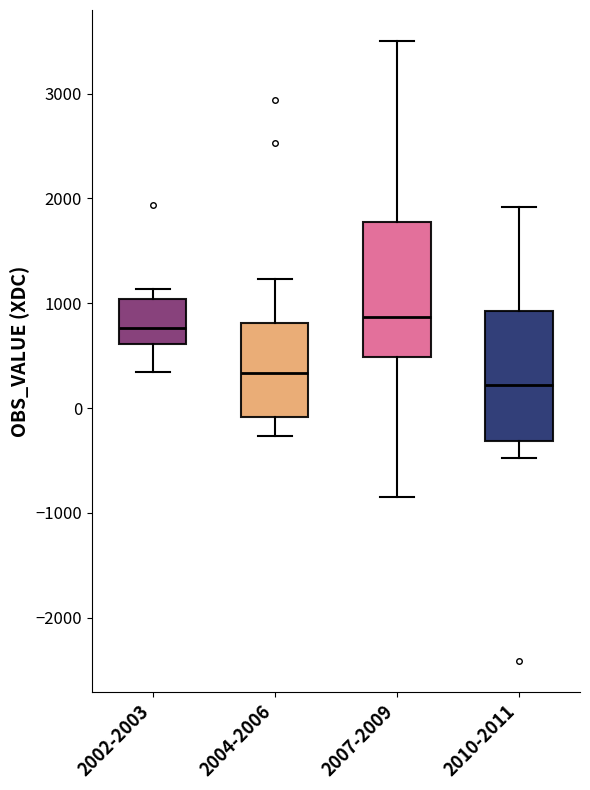

Which box's median line is the highest?

2007-2009